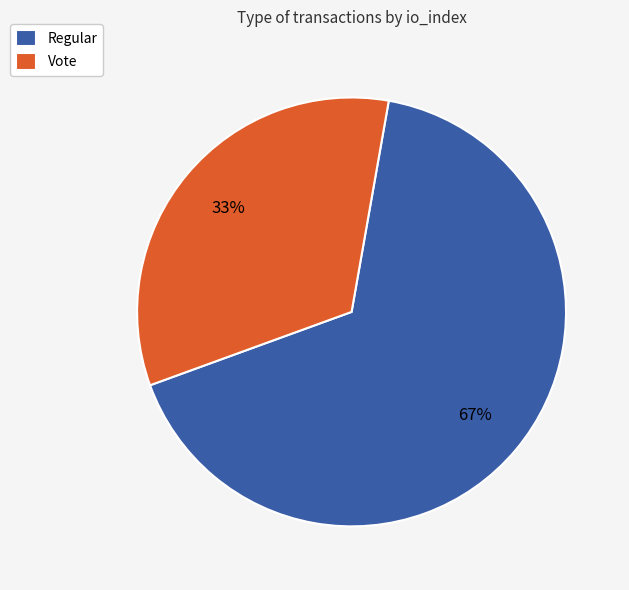

Which slice is the largest?

Regular